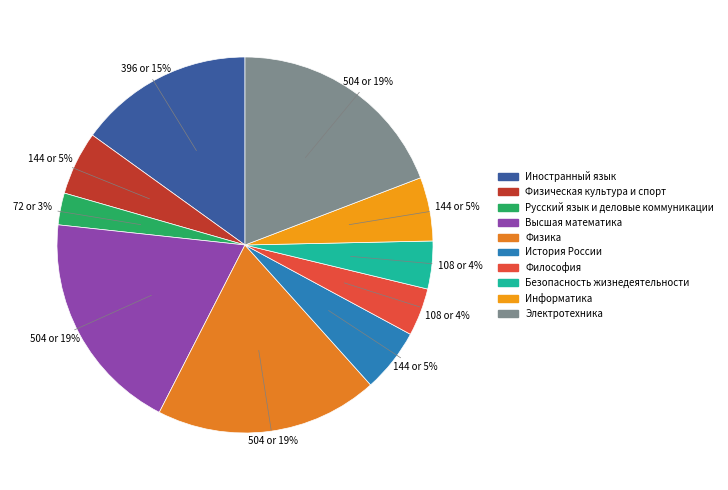

Is there any slice that represents more than half of the pie?

No